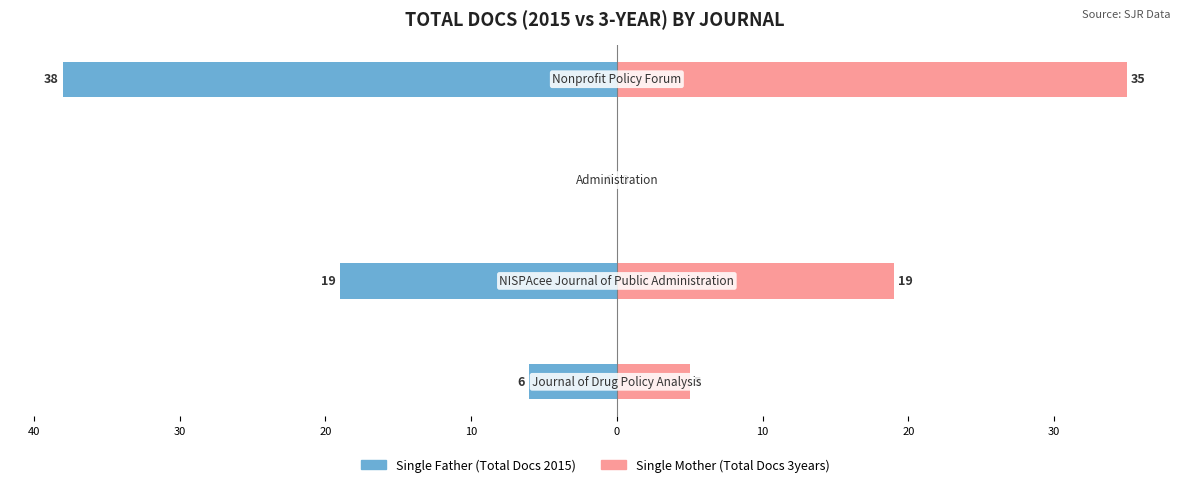

Which series has the largest range (max minus min)?

Single Father